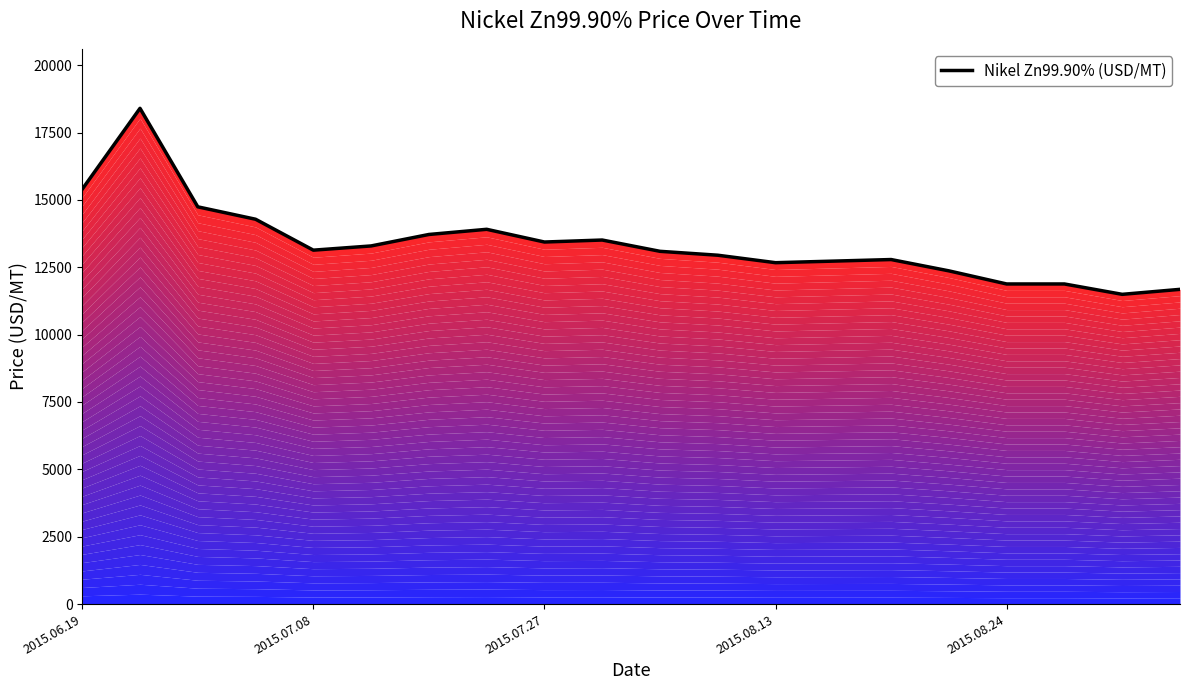

True or false: the data shows 3041.7 at 17.

False